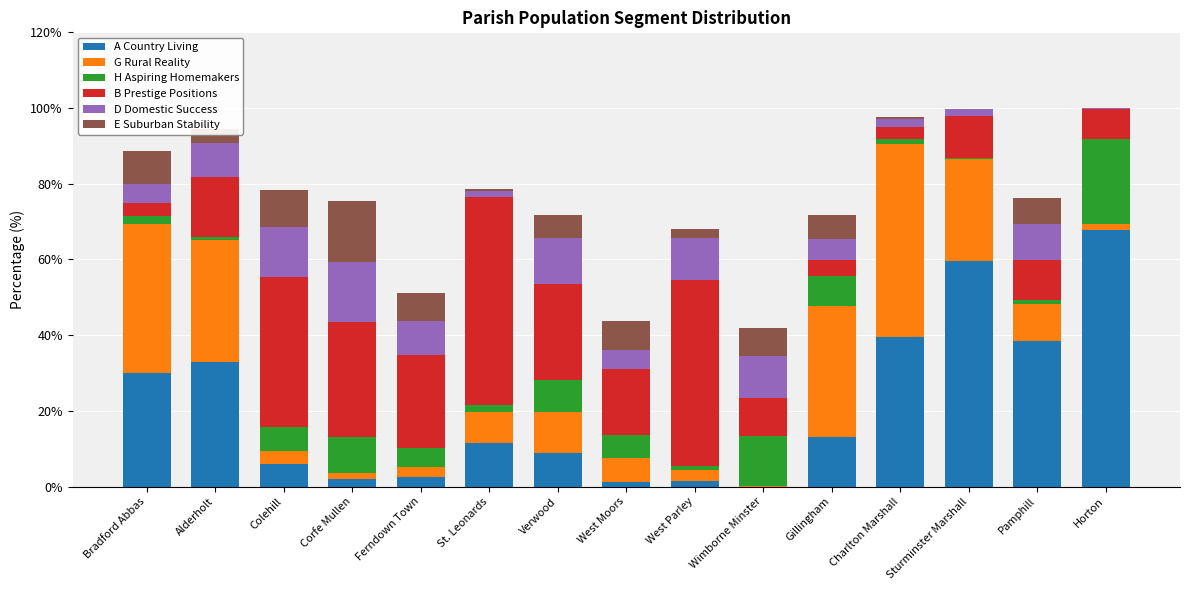

Is it true that A Country Living equals -25.2 at Wimborne Minster?

False